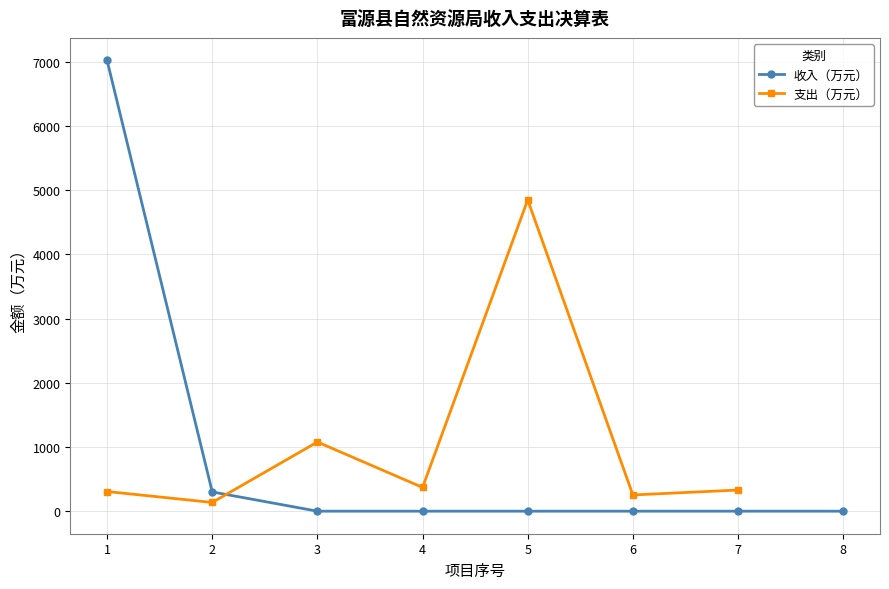

What is the difference between the second highest and minimum values?

300.0